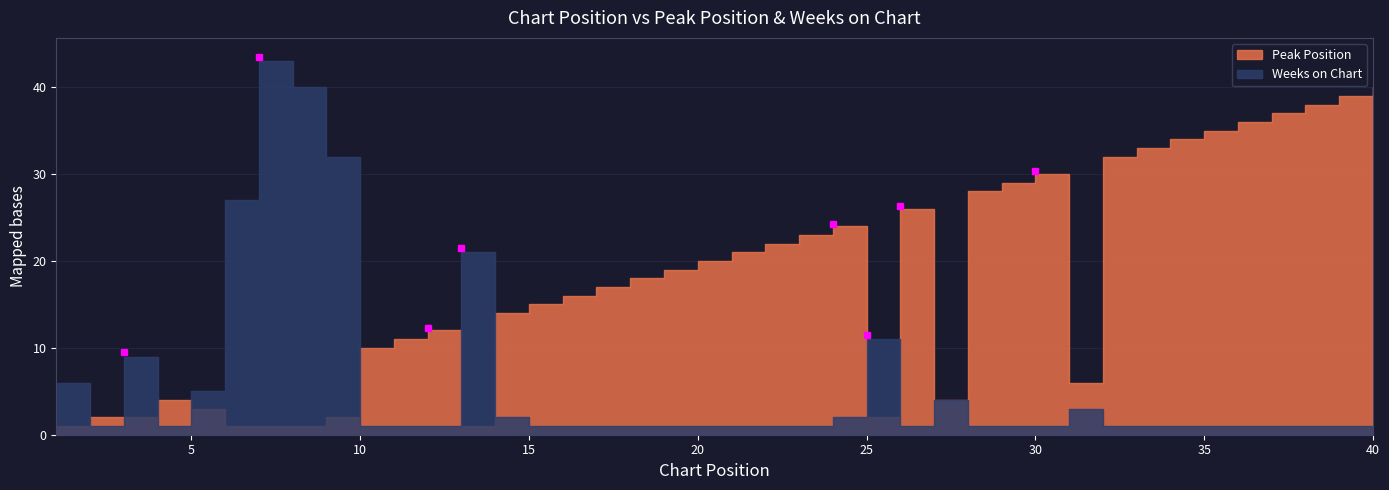

List the series in order of their peak value, lowest first.

Peak Position, Weeks on Chart